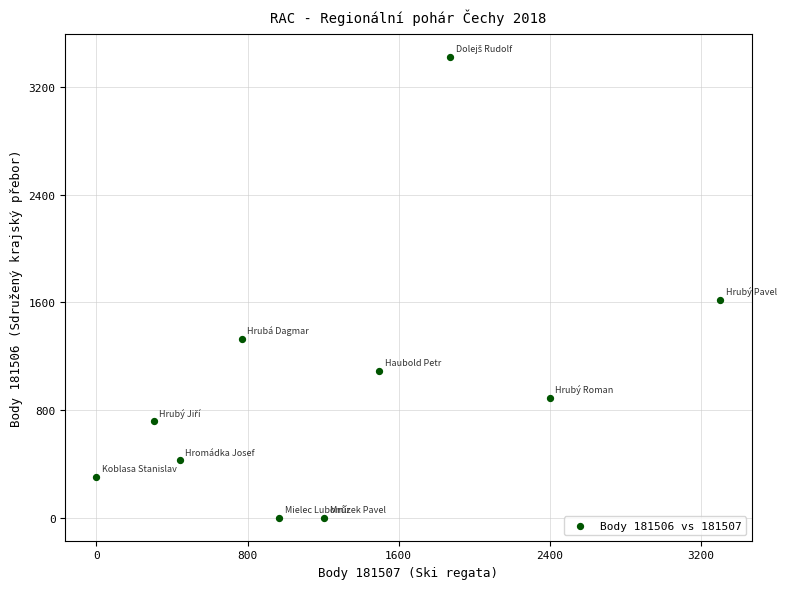

What Y value in the scatter plot is closest to 1713?

1621